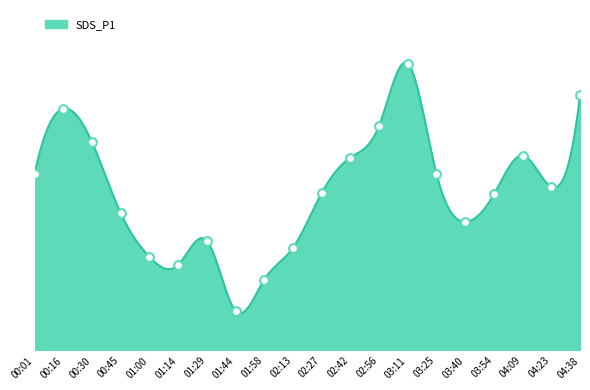

What is the ratio of the value at 01:58 to the value at 00:16?

0.3